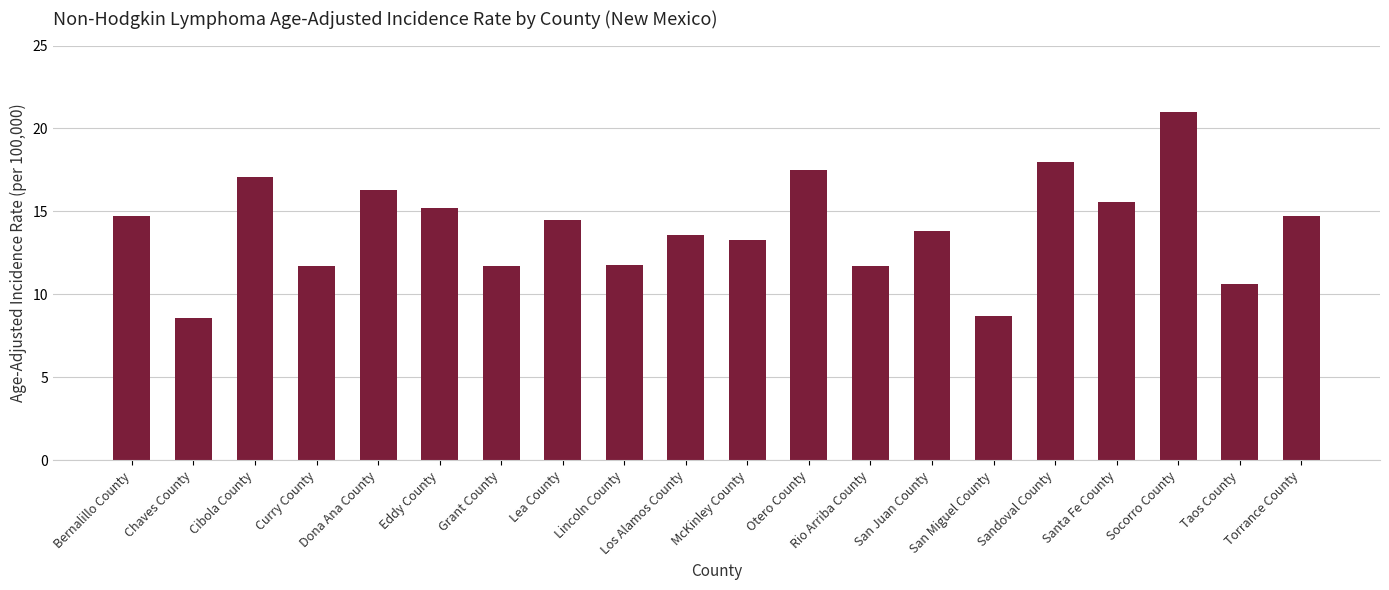

What is the maximum value shown in the chart?

21.0